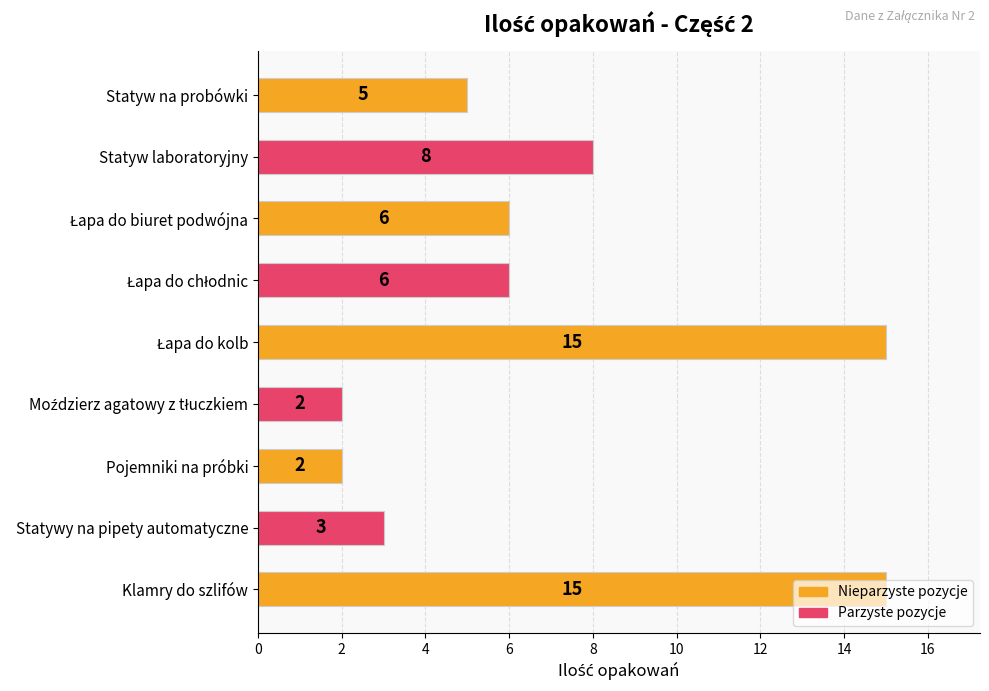

How many series are shown in this chart?

1